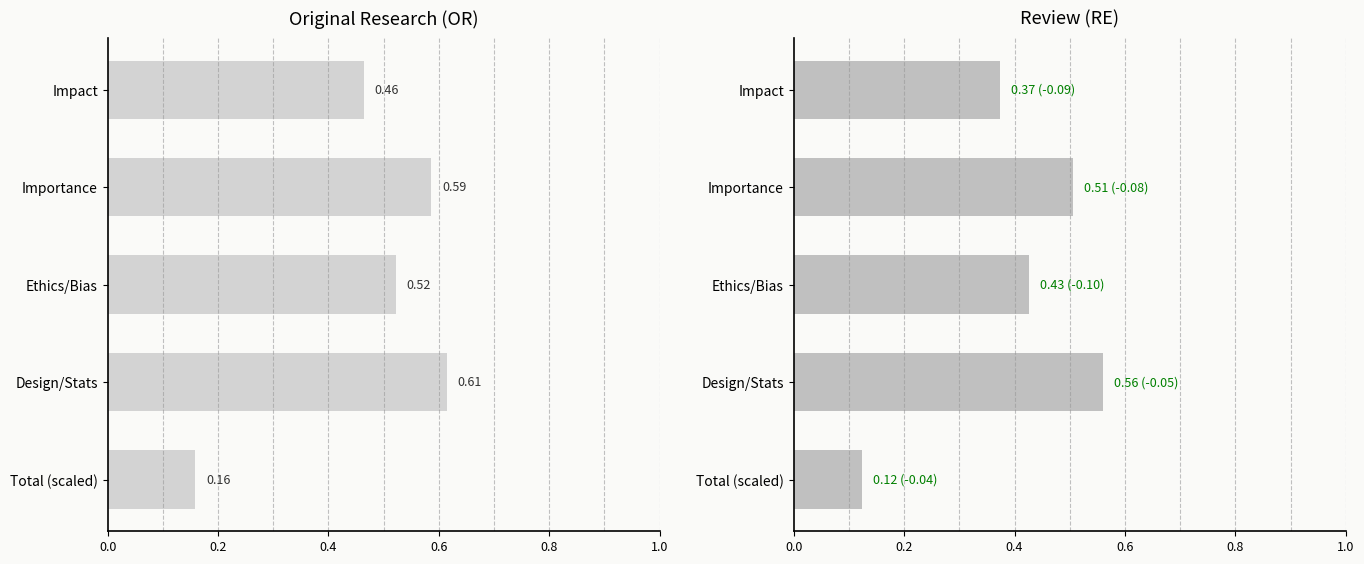

True or false: OR has a value of 0.2 at Total (scaled).

False